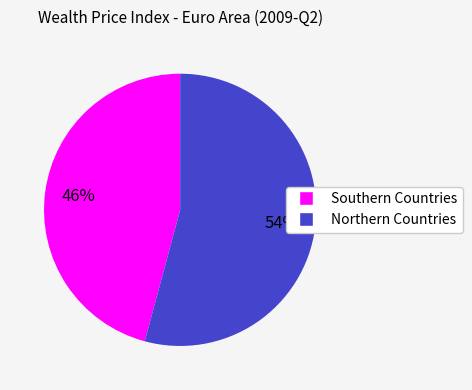

What is the ratio of the value at Northern Countries to the value at Southern Countries?

1.2